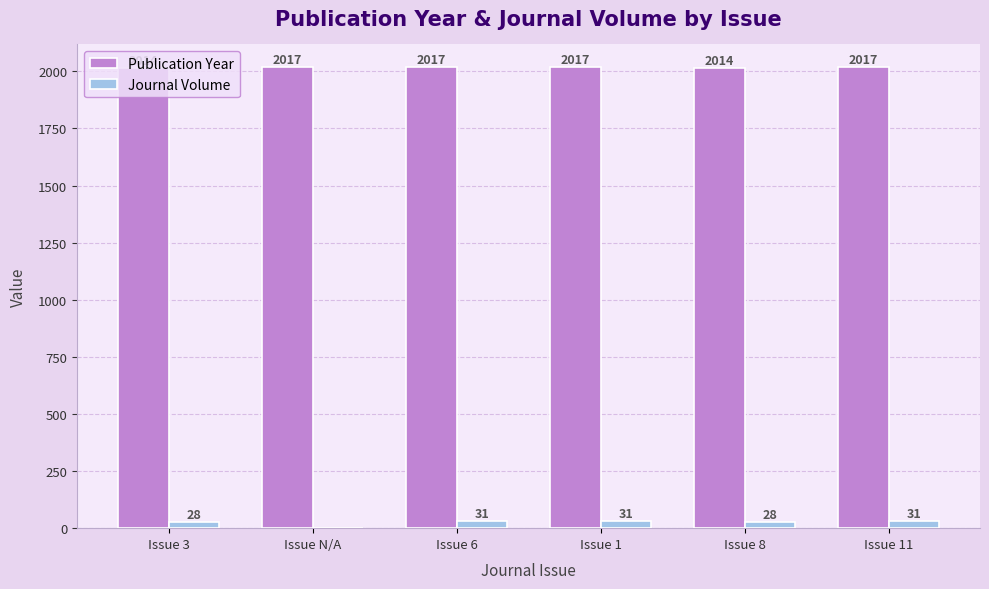

What is the greatest value displayed?

2017